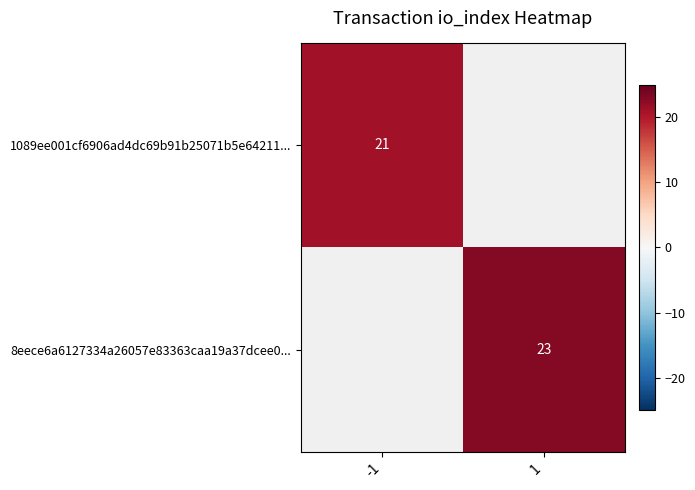

The value of 8eece6a6127334a26057e83363caa19a37dcee0... at 1 is 34. True or false?

False